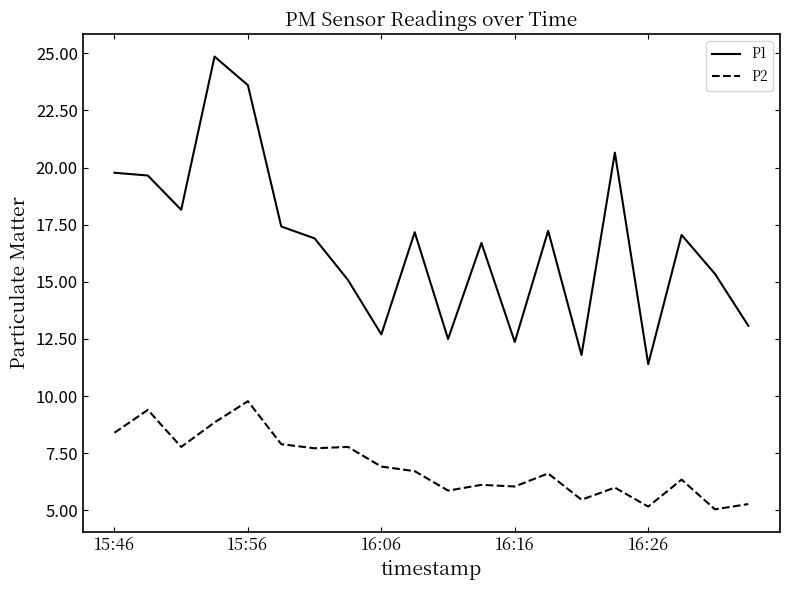

True or false: P1 and P2 cross at least once.

False